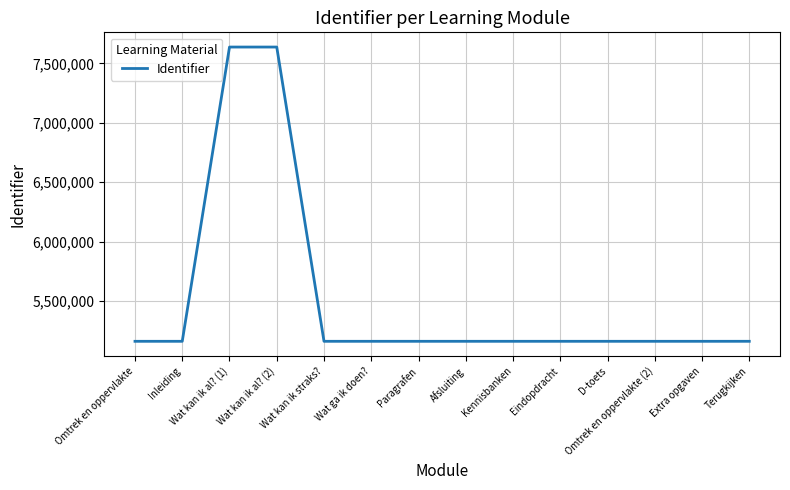

What value does the data have at Eindopdracht, to the nearest 100?

5160600